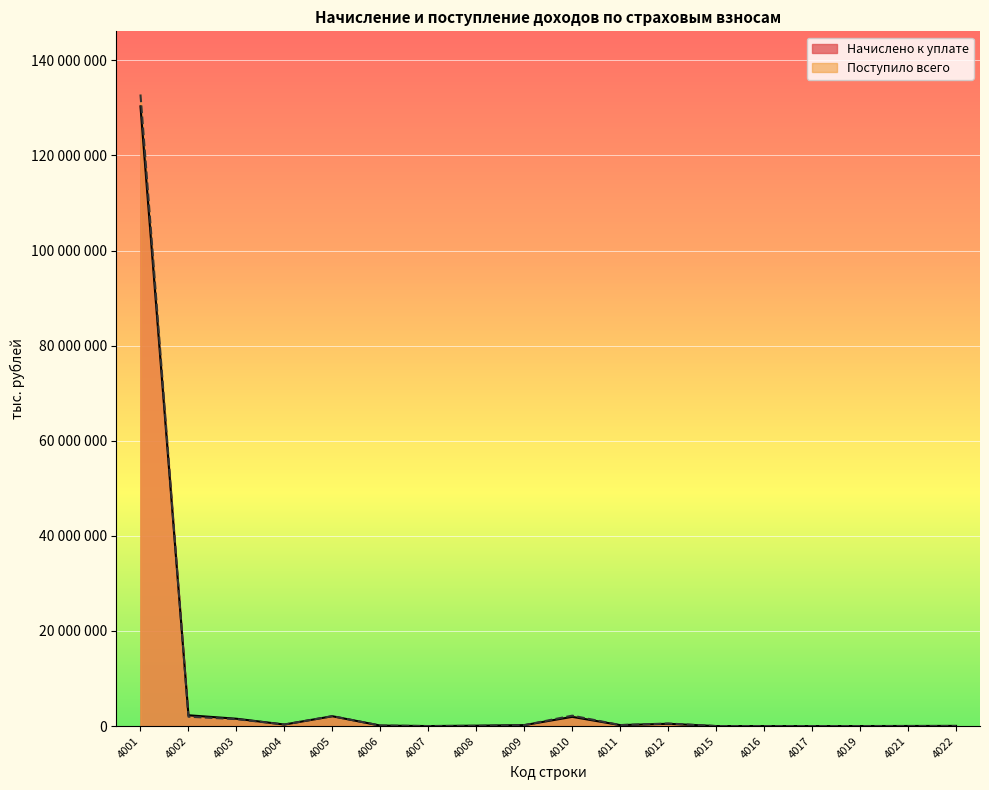

What is the difference between the Начислено к уплате values at 4008 and 4004?

238810